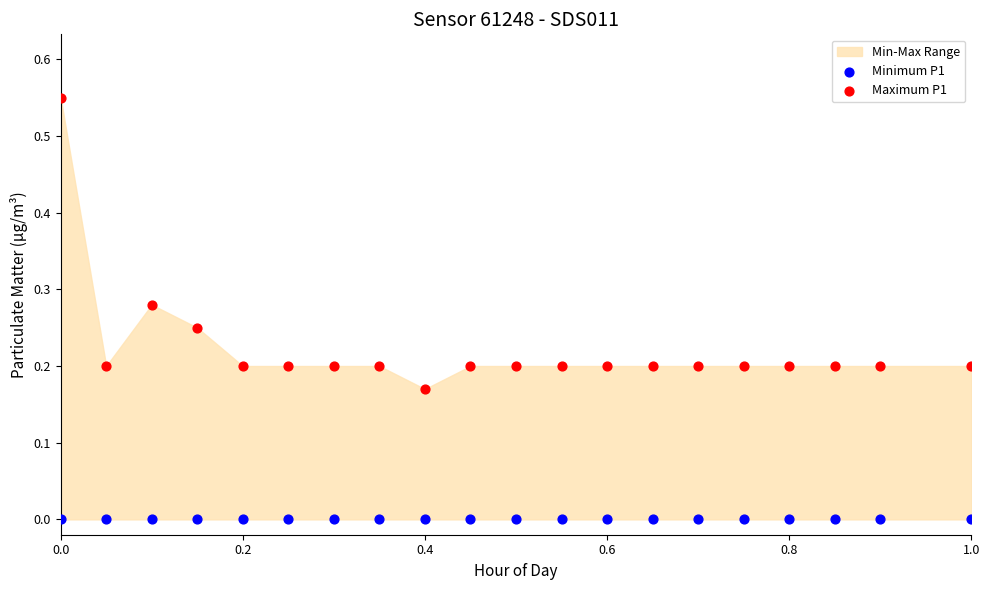

Which series reaches the maximum Y coordinate?

Maximum P1